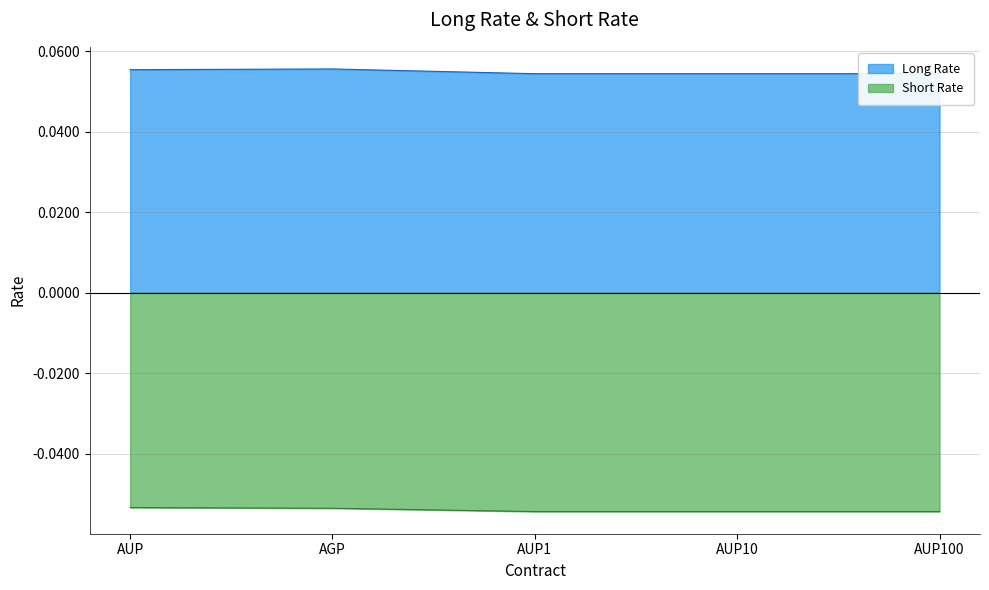

True or false: Short Rate and Long Rate cross at least once.

False